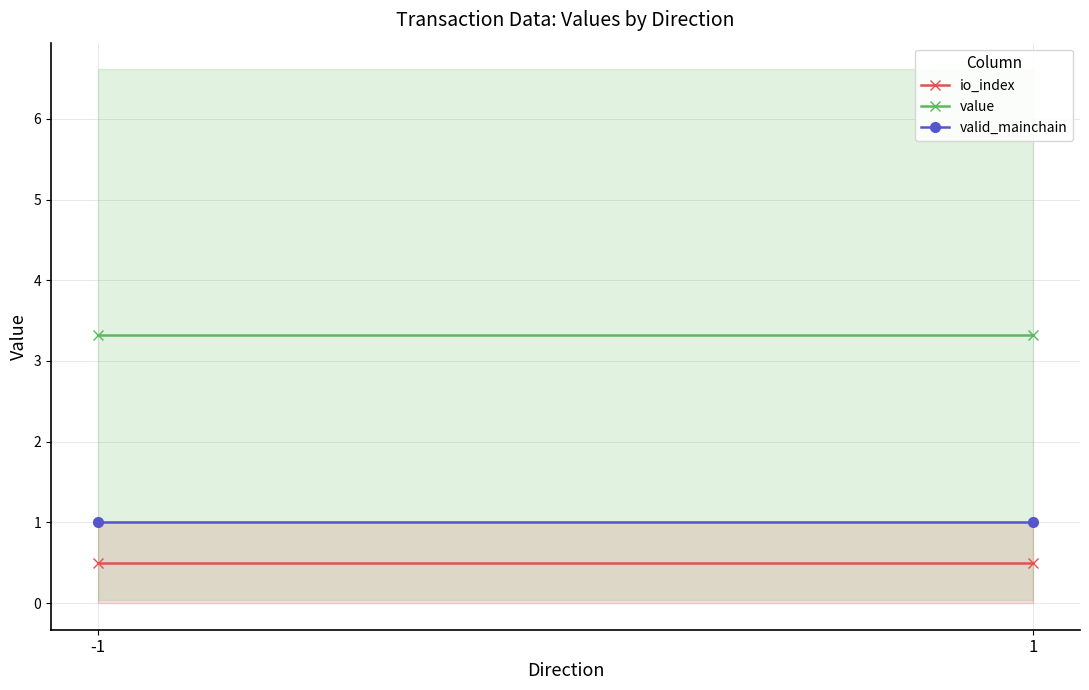

What is the highest value of the valid_mainchain series?

1.0